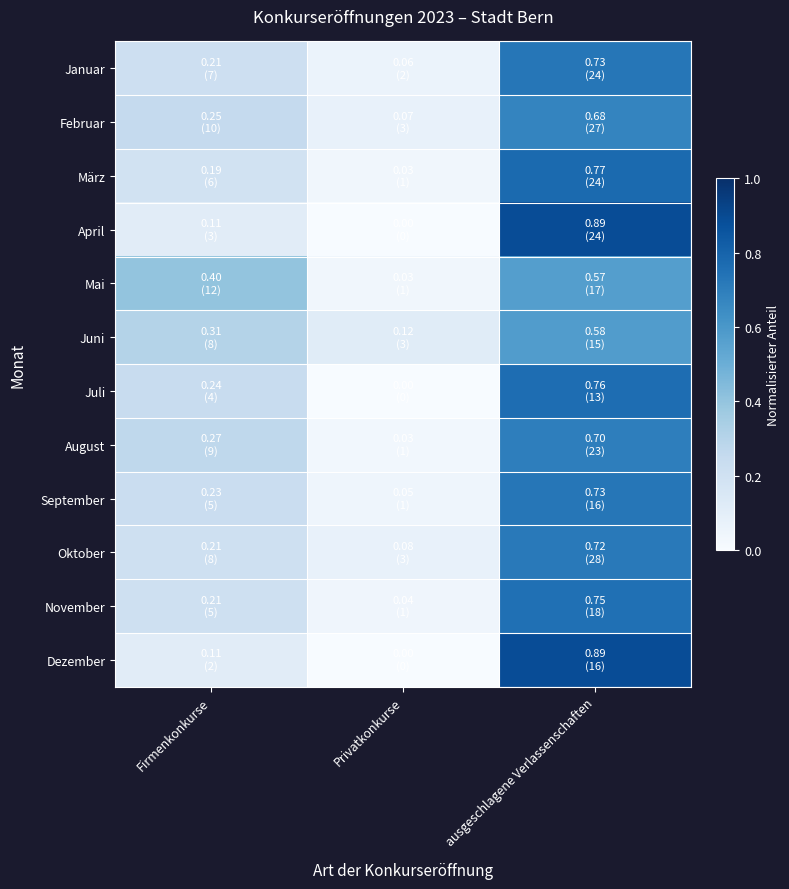

List the series in order of their peak value, highest first.

April, Dezember, März, Juli, November, Januar, September, Oktober, August, Februar, Juni, Mai